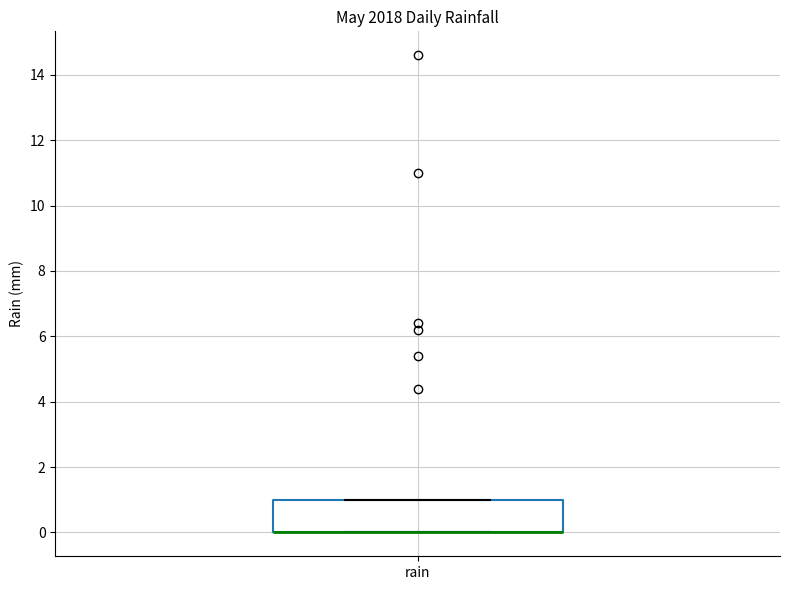

Read this box plot against the y-axis: the position of the median line, the range covered by the box, and the ends of both whiskers. The values are not printed on the chart, so give them approximately, as read against the axis.

median 0 (drawn on the box's lower edge), box 0 to 1, whiskers 0 to 1